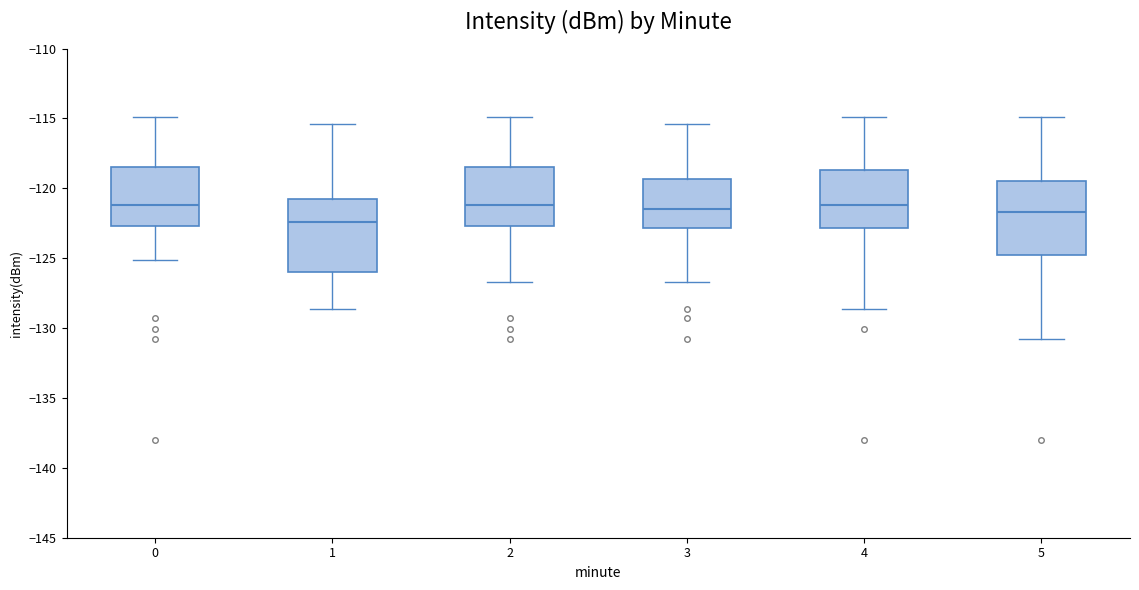

Where does the upper whisker of the box at x = 1 end on the y-axis? The values are not printed on the chart, so give them approximately, as read against the axis.

-115.5